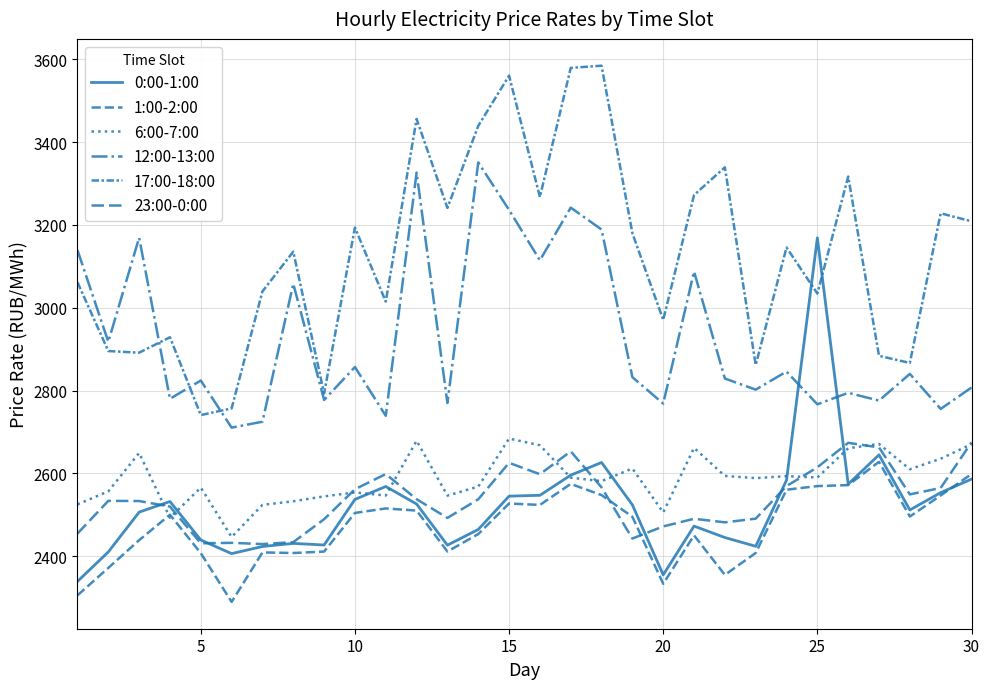

How many lines are shown in the chart?

6